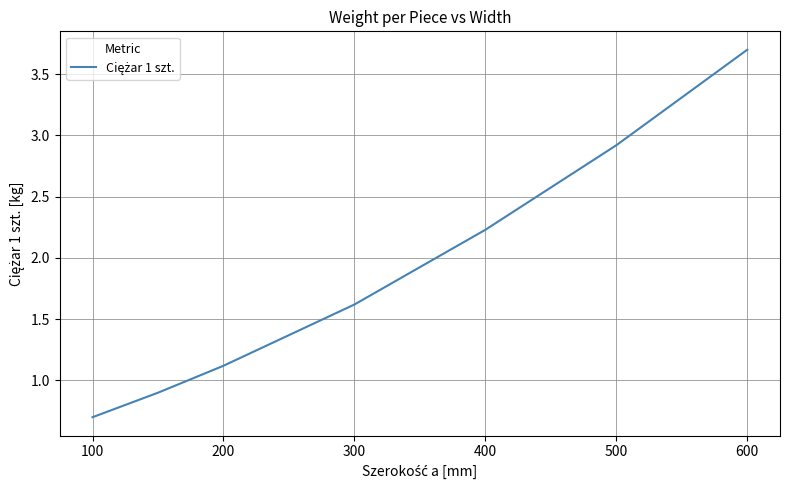

True or false: there are more than 1 points higher than both neighbors.

False